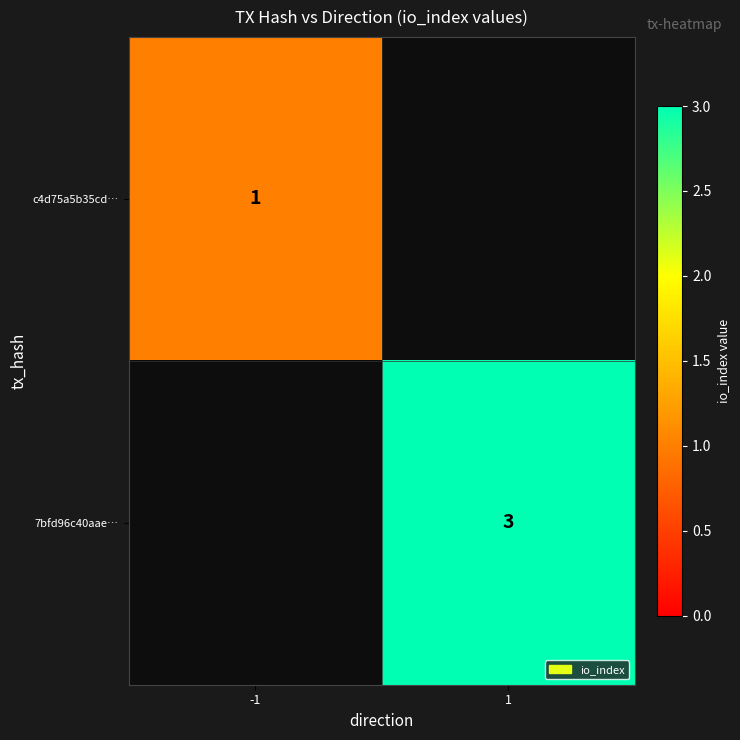

True or false: c4d75a5b35cd… has a value of 1 at -1.

True